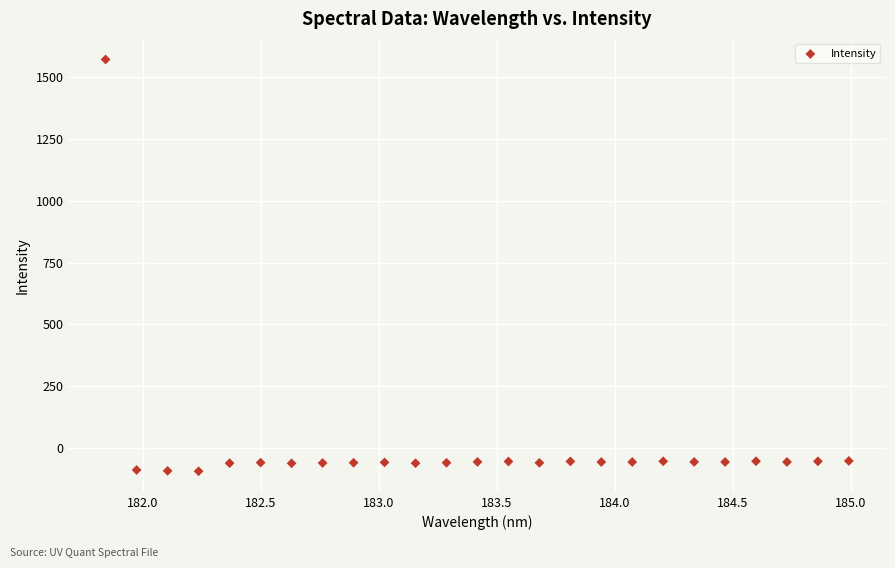

What is the range of X values (max minus min)?

3.1